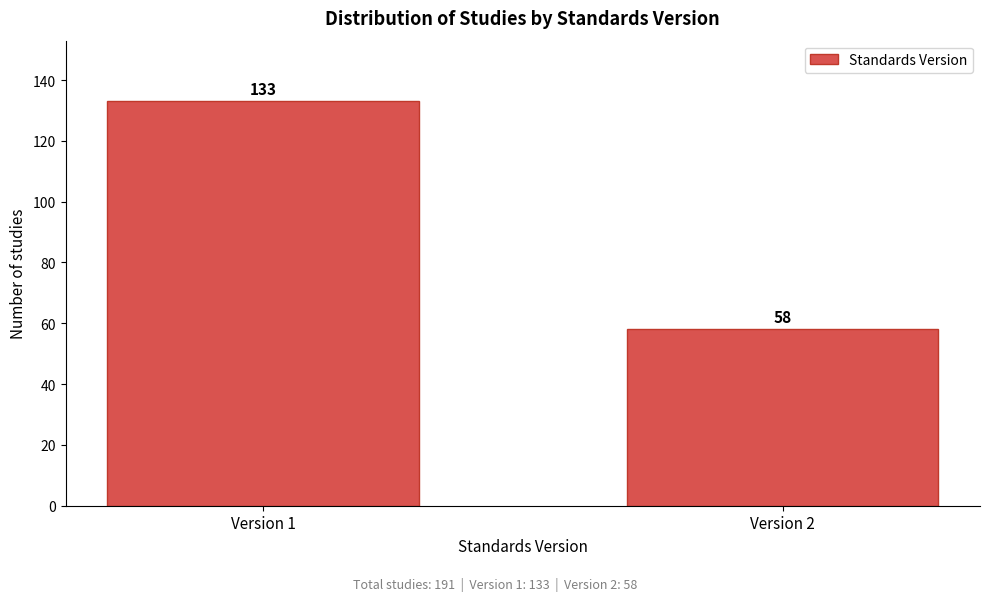

Reading left to right, extract all data points from this chart.

Version 1=133	Version 2=58